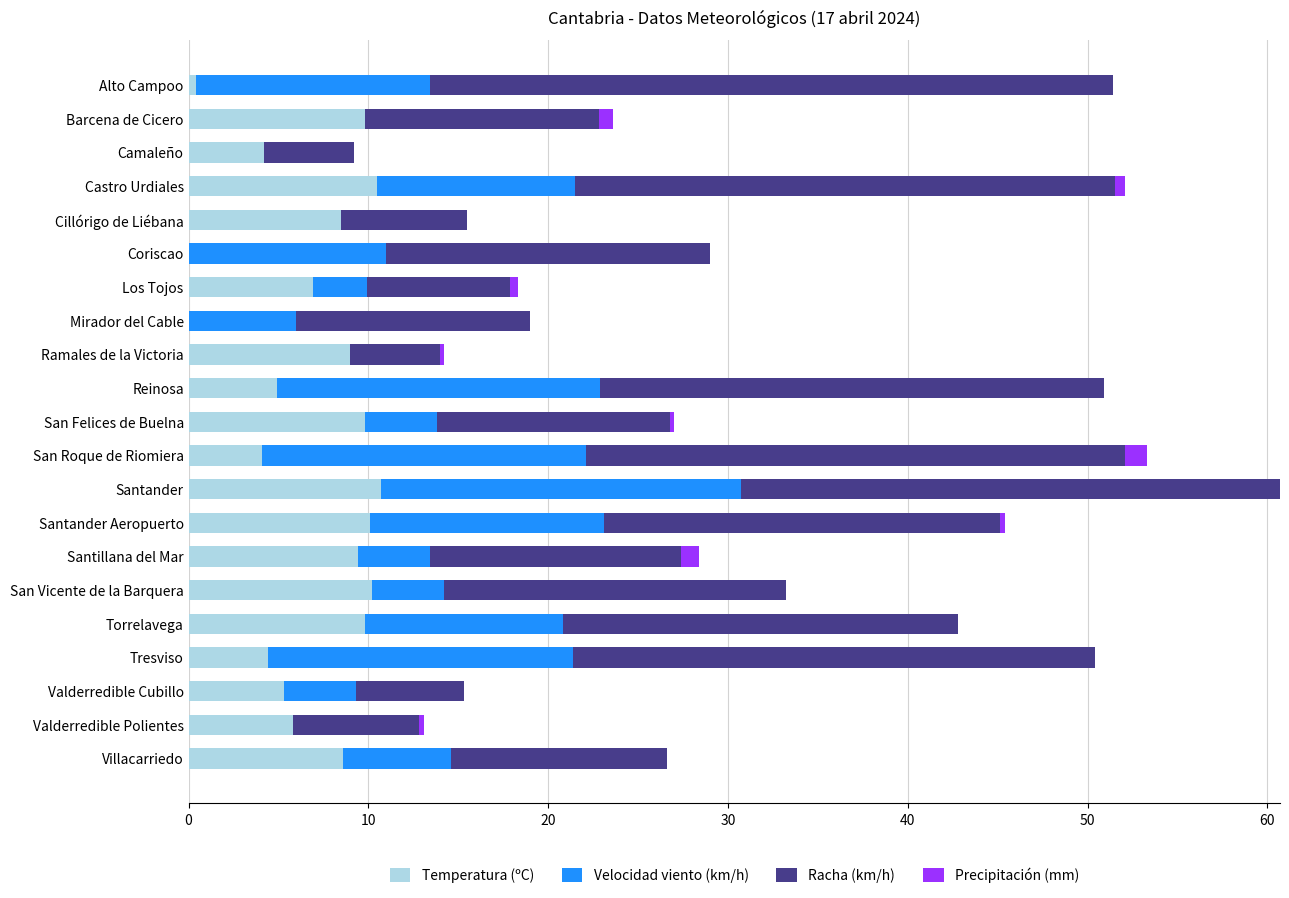

What is the maximum value for Temperatura (ºC)?

10.7